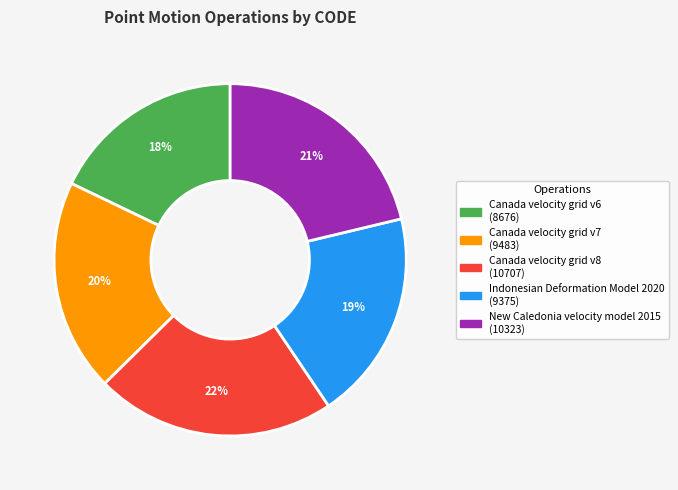

To the nearest percent, what percentage of the pie is New Caledonia velocity model 2015?

21%